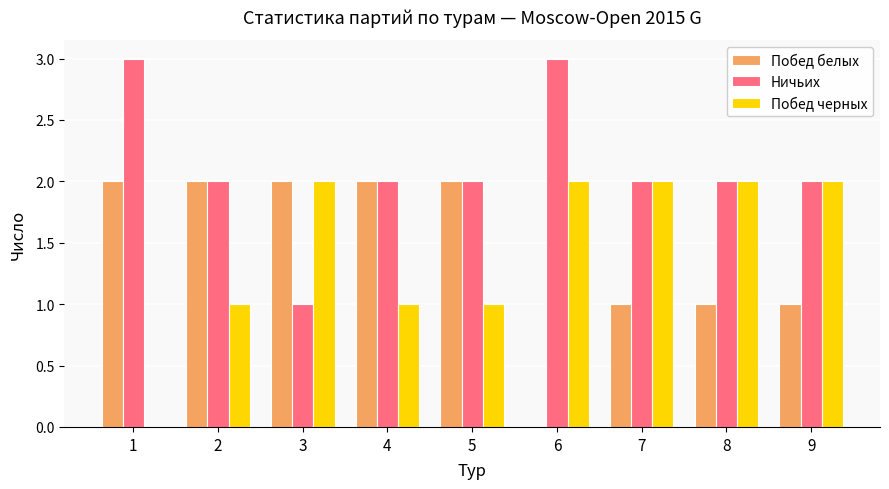

Is the value of Побед белых at 6 greater than the value of Ничьих at 8?

No